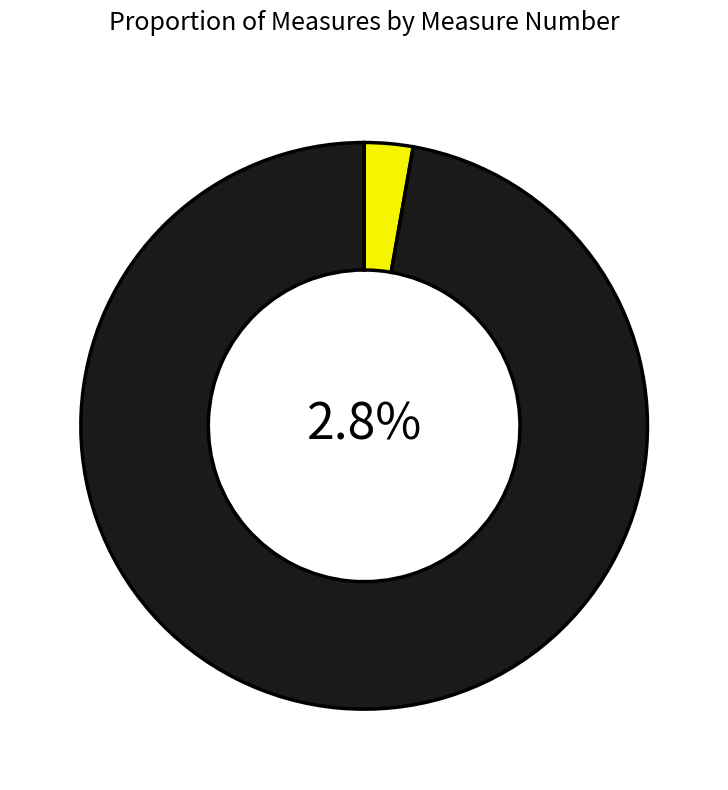

Is the sum of 3 and 10.4 greater than half?

No